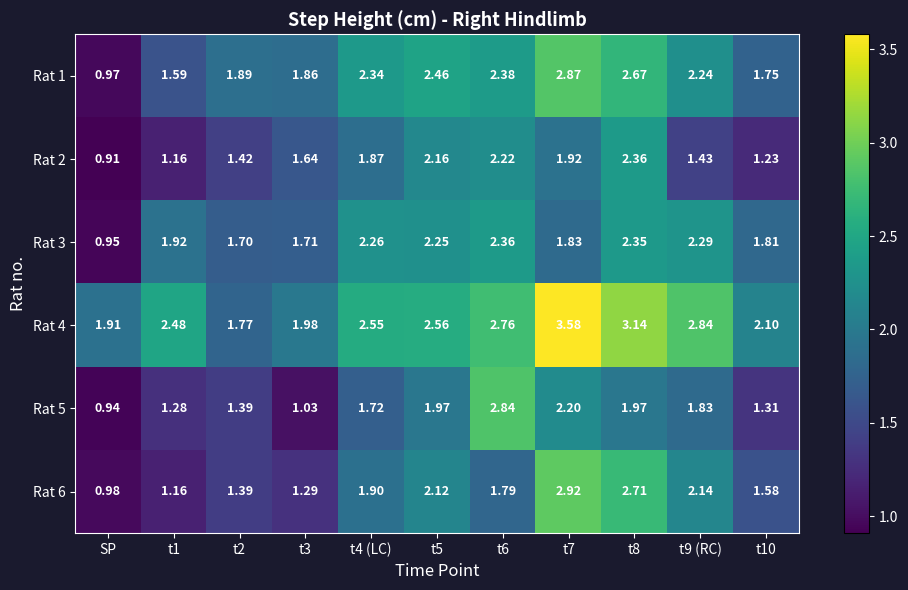

At which category is the sum across all series the highest?

t7